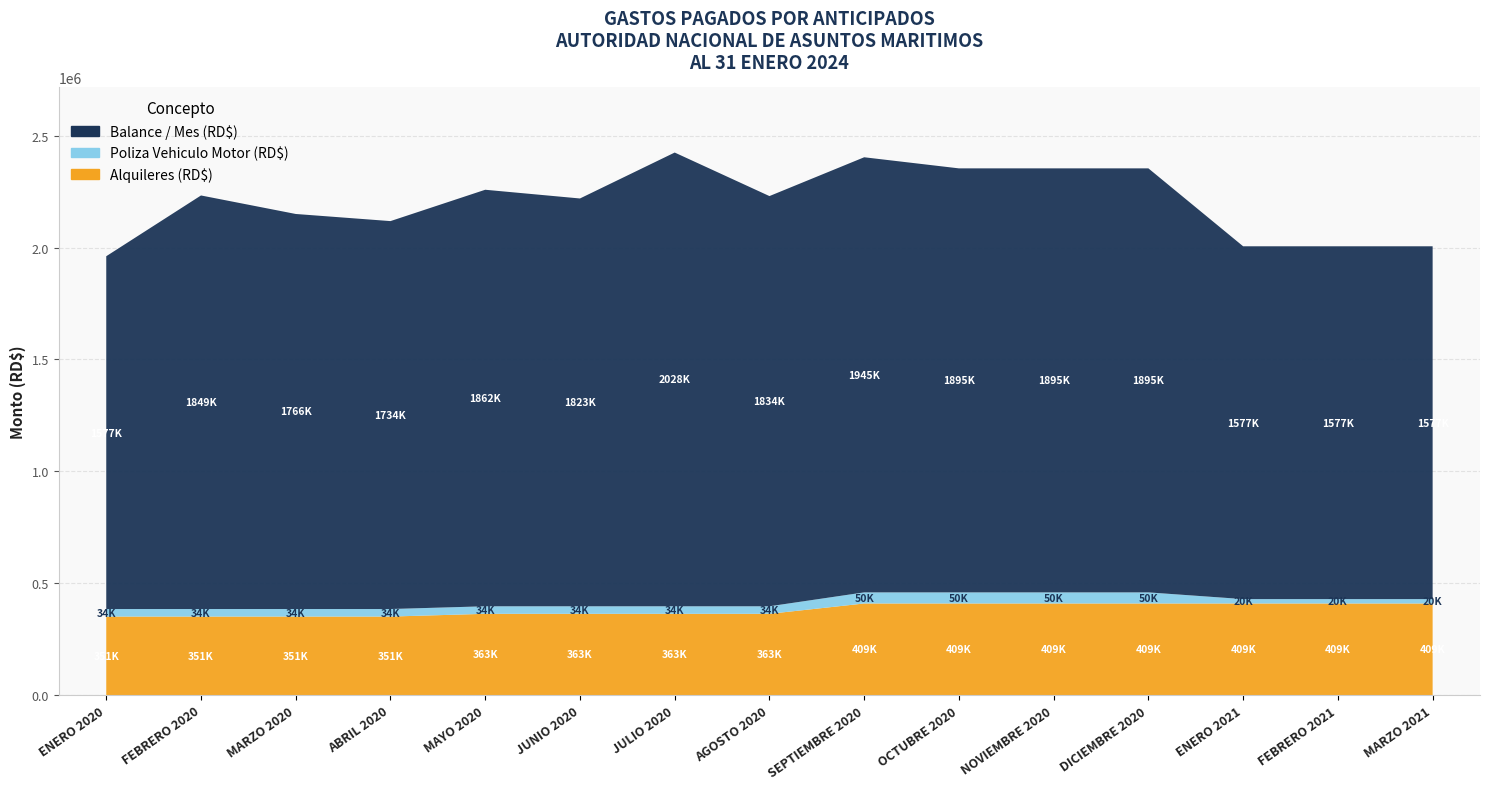

Reading left to right, list all the values displayed in this chart.

Alquileres (RD$): ENERO 2020=350803.2	FEBRERO 2020=350803.2	MARZO 2020=350803.2	ABRIL 2020=350803.2	MAYO 2020=363081.3	JUNIO 2020=363081.3	JULIO 2020=363081.3	AGOSTO 2020=363081.3	SEPTIEMBRE 2020=409270.4	OCTUBRE 2020=409270.4	NOVIEMBRE 2020=409270.4	DICIEMBRE 2020=409270.4	ENERO 2021=409270.4	FEBRERO 2021=409270.4	MARZO 2021=409270.4
Poliza Vehiculo Motor (RD$): ENERO 2020=33675.0	FEBRERO 2020=33675.0	MARZO 2020=33675.0	ABRIL 2020=33675.0	MAYO 2020=33675.0	JUNIO 2020=33675.0	JULIO 2020=33675.0	AGOSTO 2020=33675.0	SEPTIEMBRE 2020=49622.1	OCTUBRE 2020=49622.1	NOVIEMBRE 2020=49622.1	DICIEMBRE 2020=49622.1	ENERO 2021=19625.0	FEBRERO 2021=19625.0	MARZO 2021=19625.0
Balance / Mes (RD$): ENERO 2020=1577116.1	FEBRERO 2020=1848773.8	MARZO 2020=1766010.6	ABRIL 2020=1734127.5	MAYO 2020=1861995.5	JUNIO 2020=1822988.6	JULIO 2020=2028330.8	AGOSTO 2020=1833709.5	SEPTIEMBRE 2020=1945079.1	OCTUBRE 2020=1895457.0	NOVIEMBRE 2020=1895457.0	DICIEMBRE 2020=1895457.0	ENERO 2021=1577116.1	FEBRERO 2021=1577116.1	MARZO 2021=1577116.1